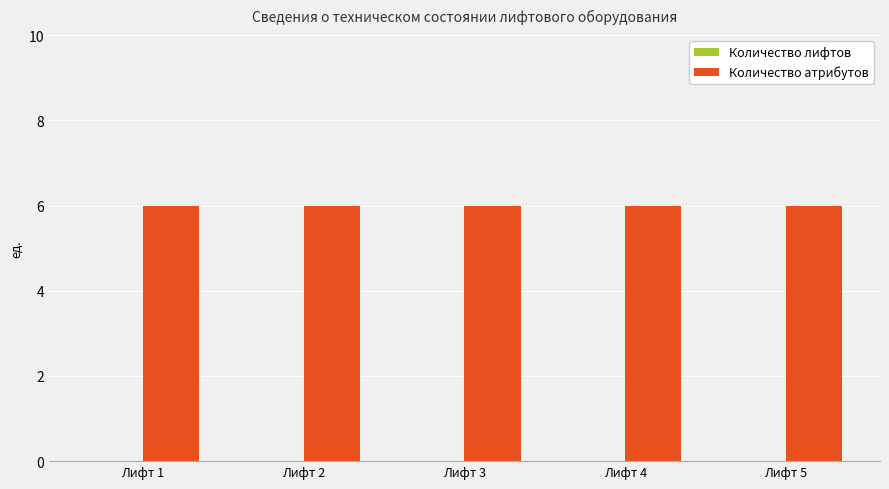

Reading right to left, what are all the values shown in this chart?

Количество лифтов: Лифт 5=0	Лифт 4=0	Лифт 3=0	Лифт 2=0	Лифт 1=0
Количество атрибутов: Лифт 5=6	Лифт 4=6	Лифт 3=6	Лифт 2=6	Лифт 1=6